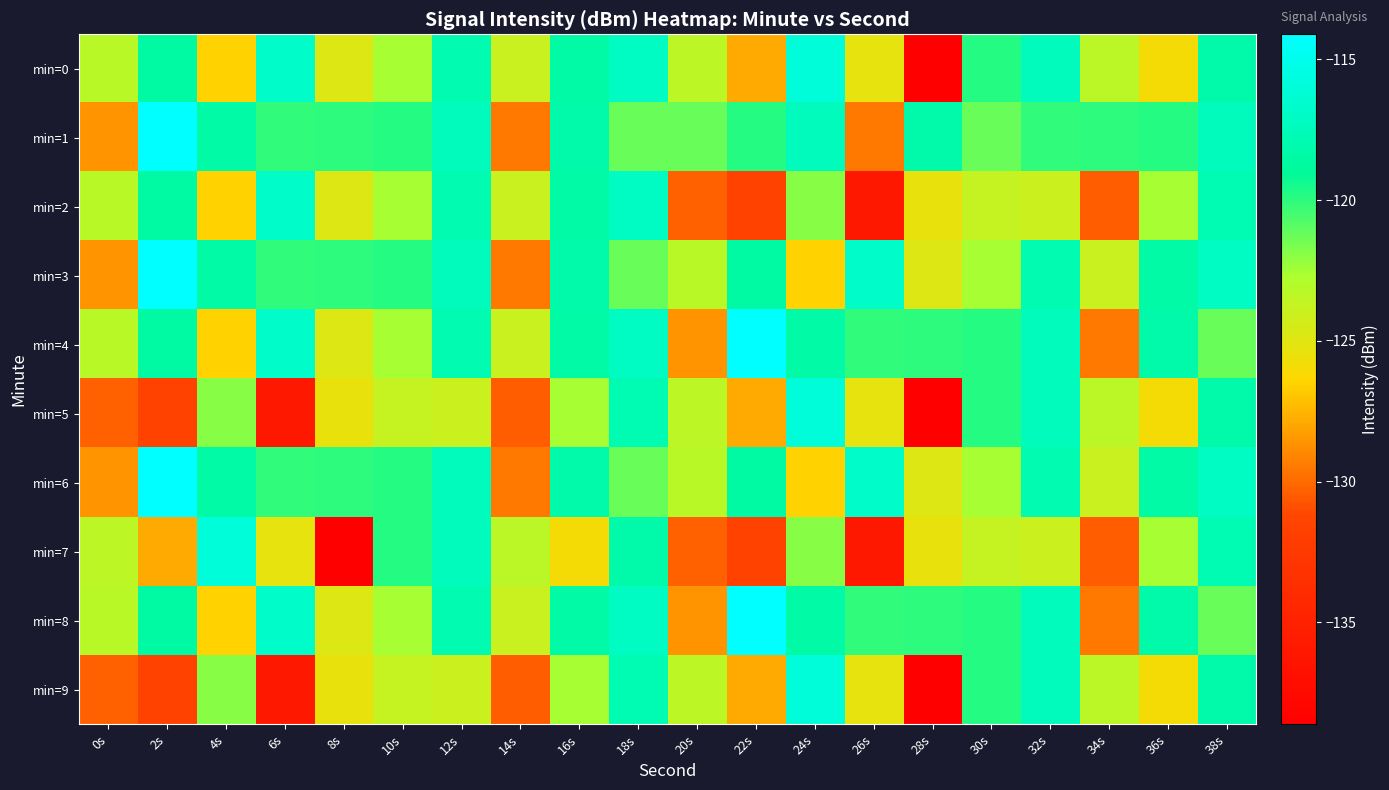

Which series has the largest total across all categories?

min=1